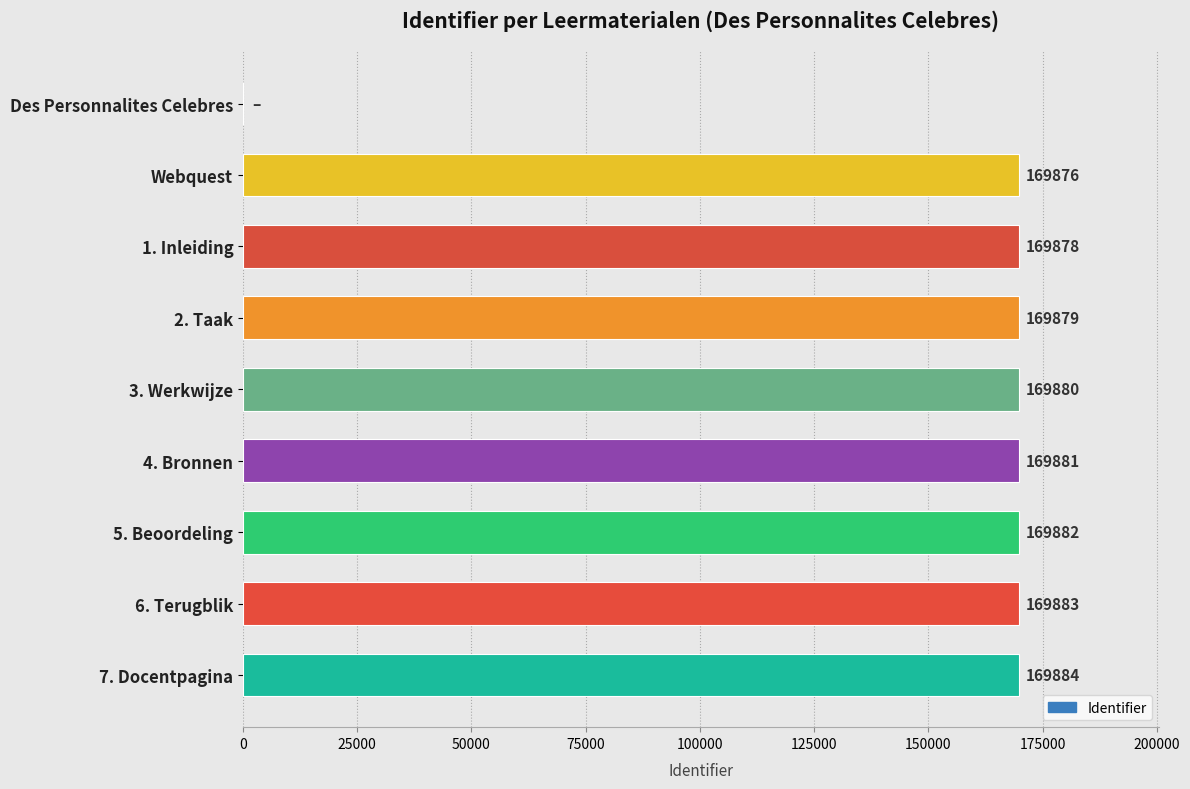

What is the sum of all values?

1359043